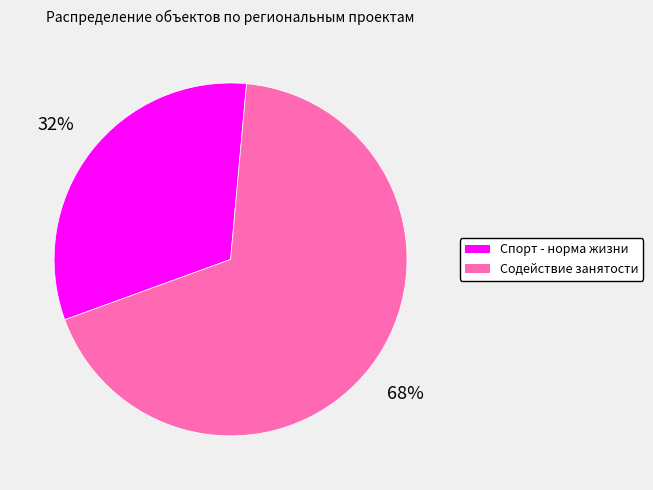

Which has a higher value, Содействие занятости or Спорт - норма жизни?

Содействие занятости